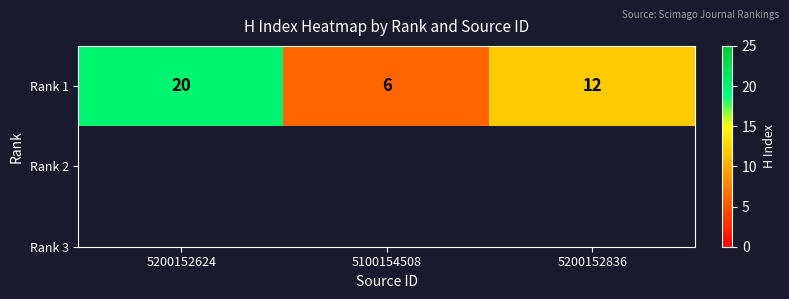

What is the sum of the values at 5200152624 and 5200152836?

32